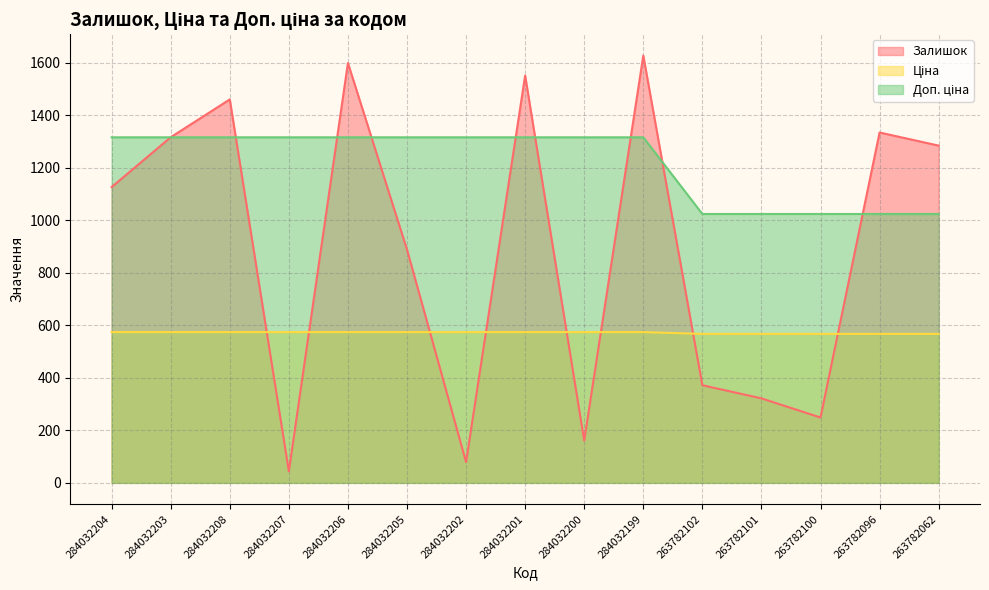

The value of Залишок at 263782100 is 389.2. True or false?

False